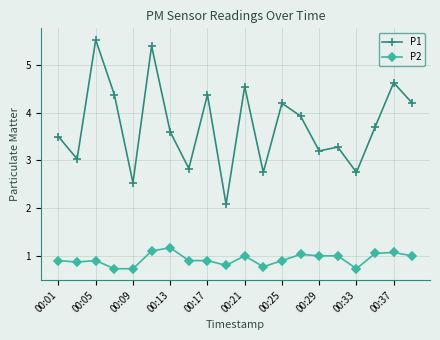

True or false: P1 and P2 intersect in this chart.

False